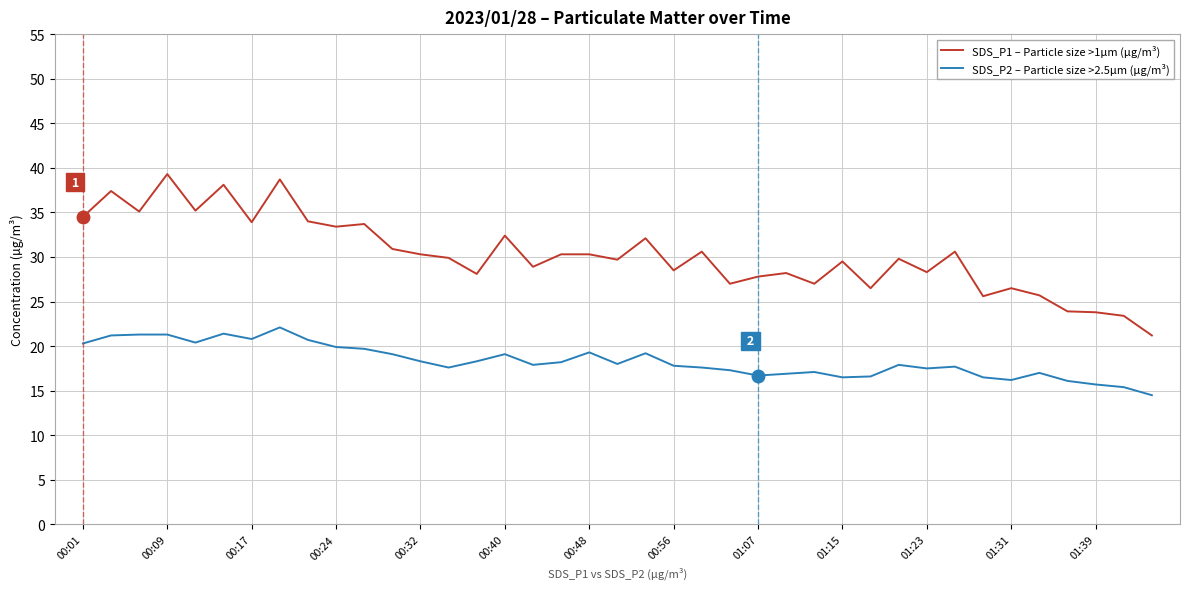

True or false: SDS_P2 – Particle size >2.5µm (µg/m³) and SDS_P1 – Particle size >1µm (µg/m³) cross at least once.

False